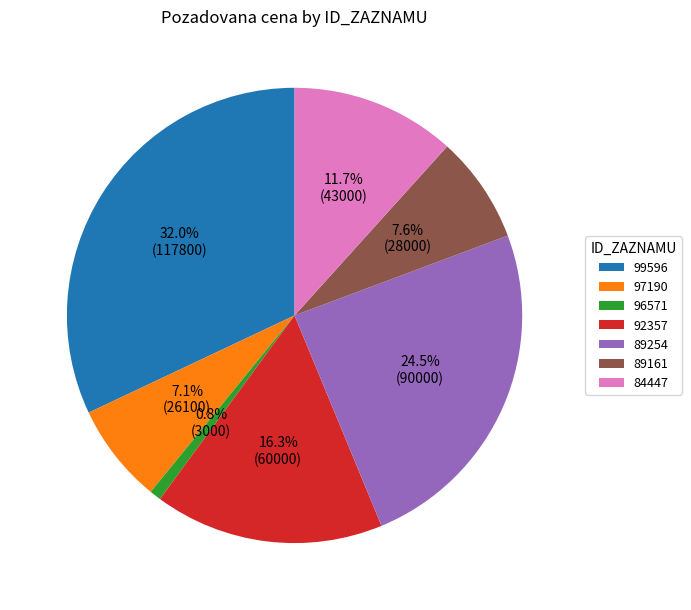

What percentage is the 96571 slice, to the nearest percent?

1%